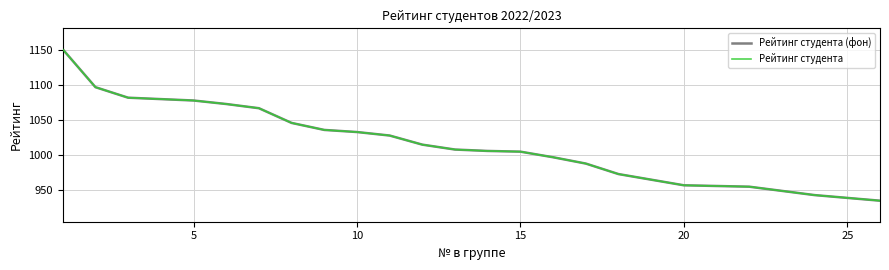

What is the difference between the maximum and minimum values in the Рейтинг студента (фон) series?

216